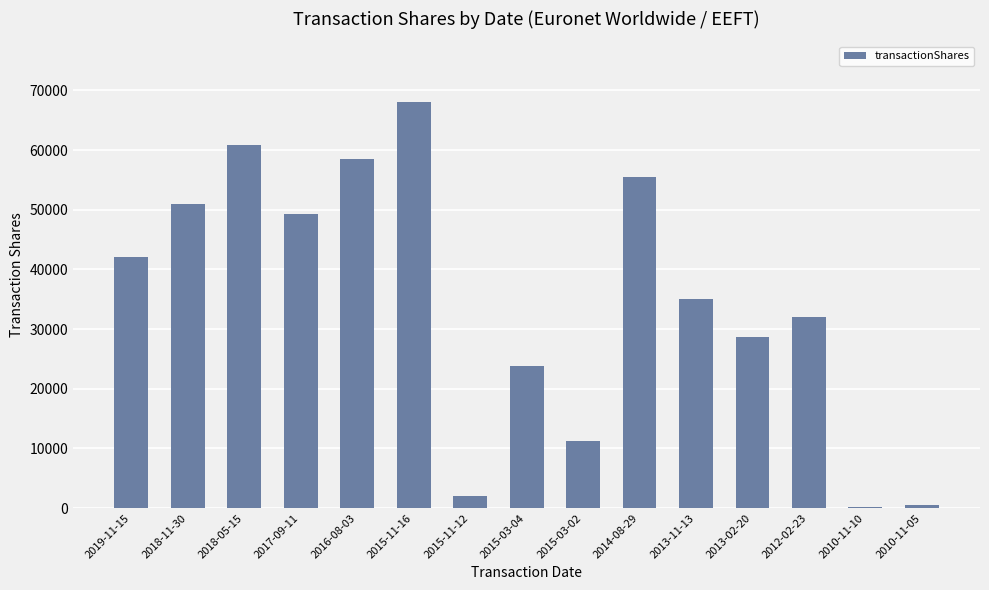

What is the sum of all values?

518682